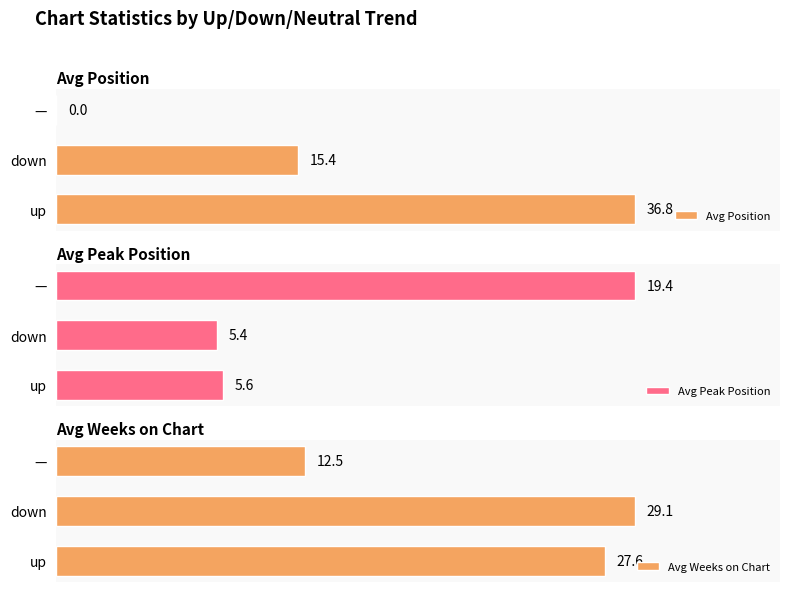

Which category has the highest value in the Avg Weeks on Chart series?

down